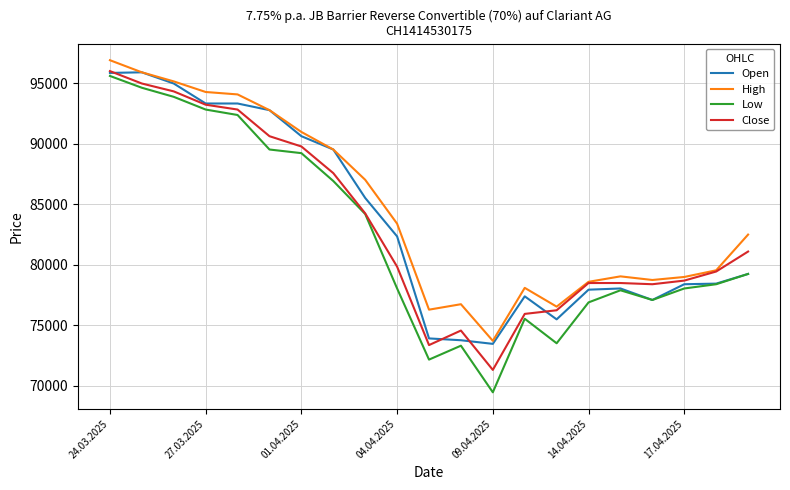

Which series has the widest spread of values?

Low